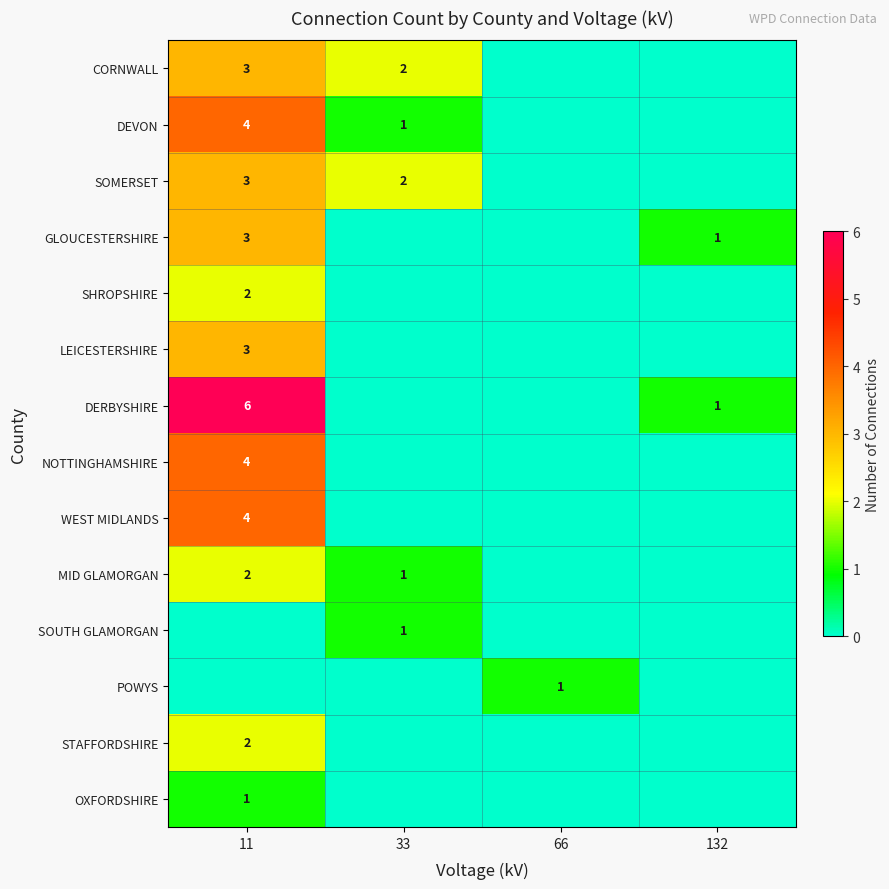

Is it true that SHROPSHIRE equals 2 at 11?

True